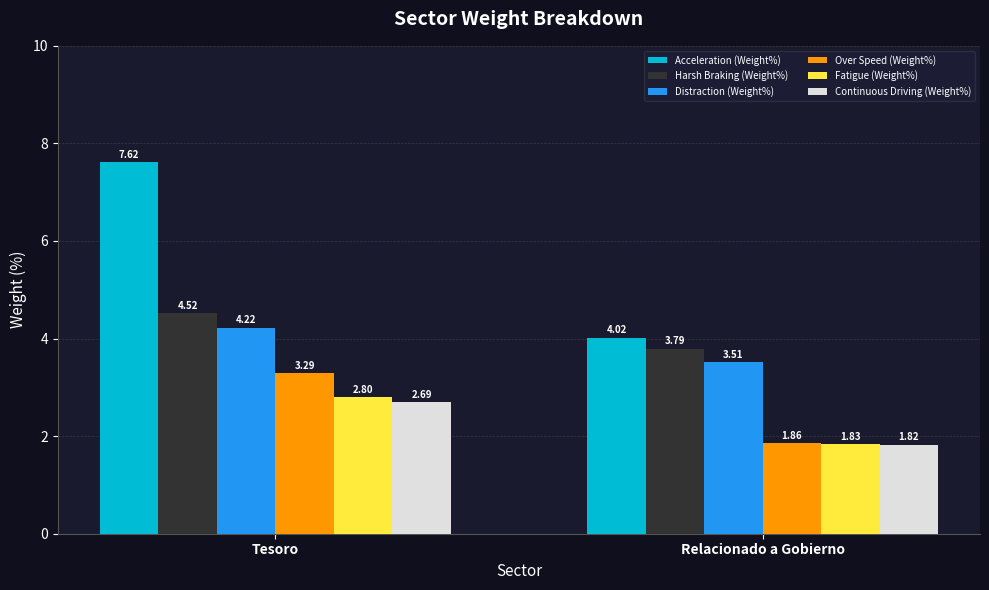

What is the sum of the Harsh Braking (Weight%) values at Tesoro and Relacionado a Gobierno?

8.3